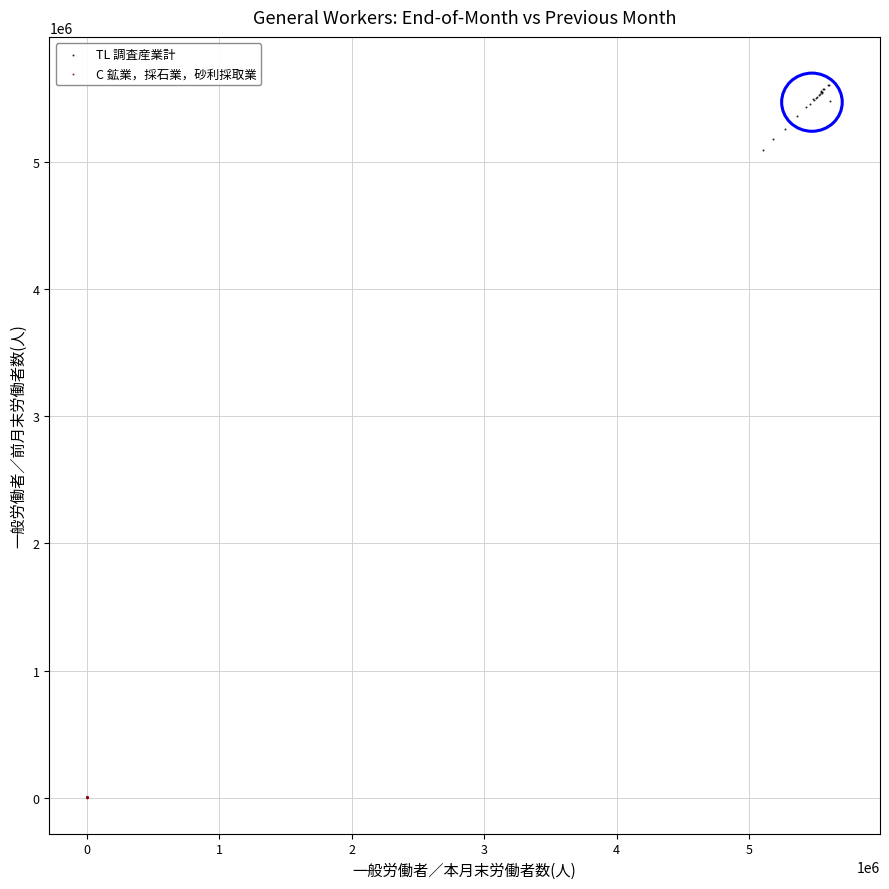

Which series reaches the maximum Y coordinate?

TL 調査産業計